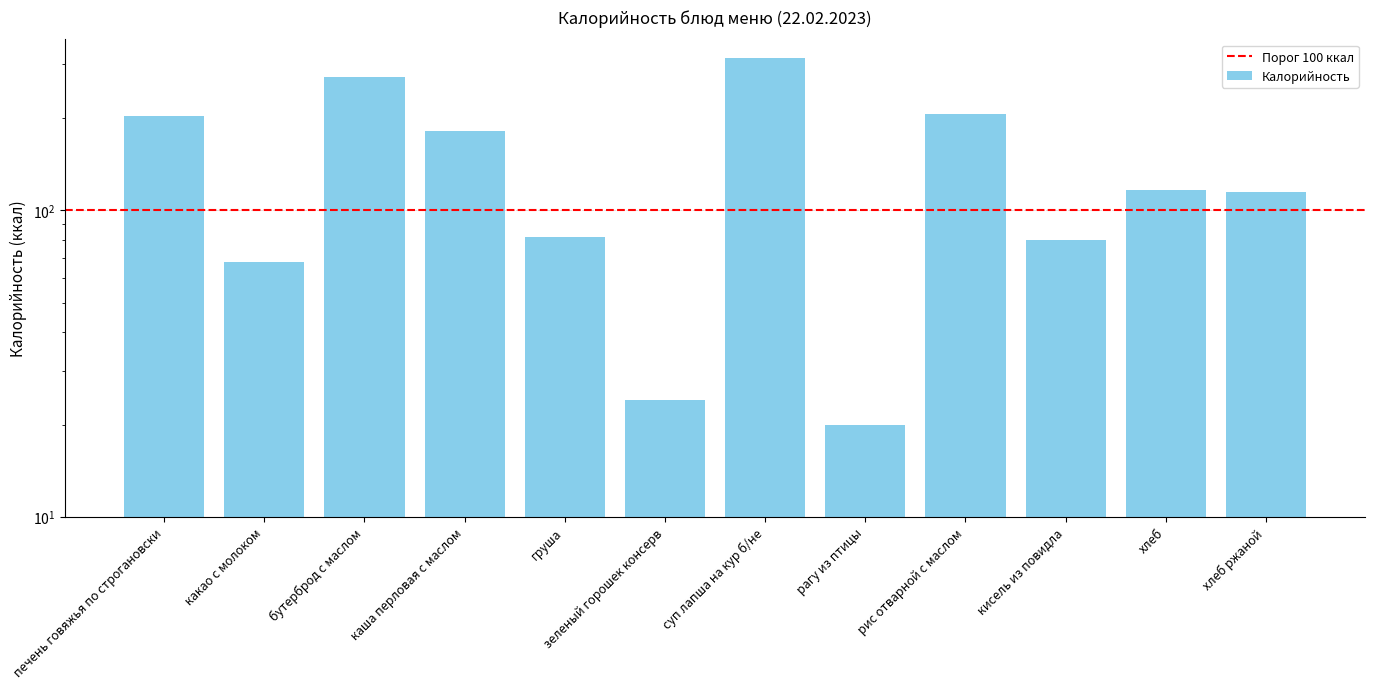

Which has a higher value, каша перловая с маслом or хлеб ржаной?

каша перловая с маслом